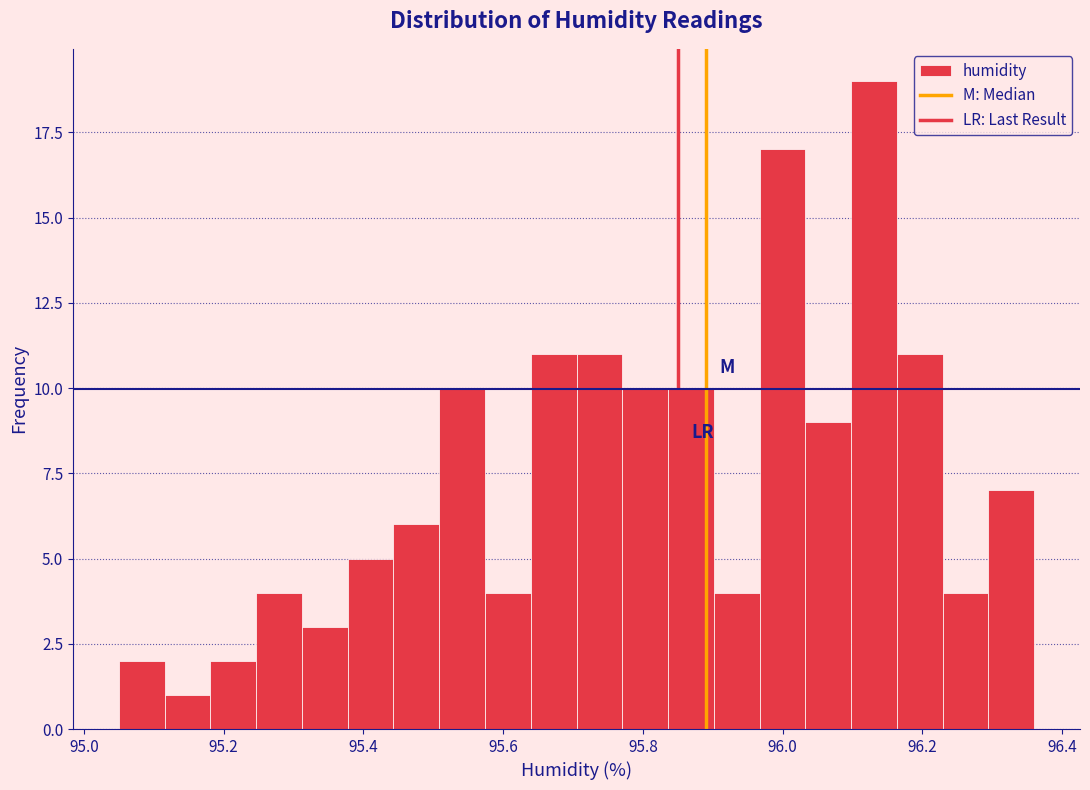

Around what value on the x-axis is the tallest bar? Give the approximate position of its centre, as read against the axis.

96.14